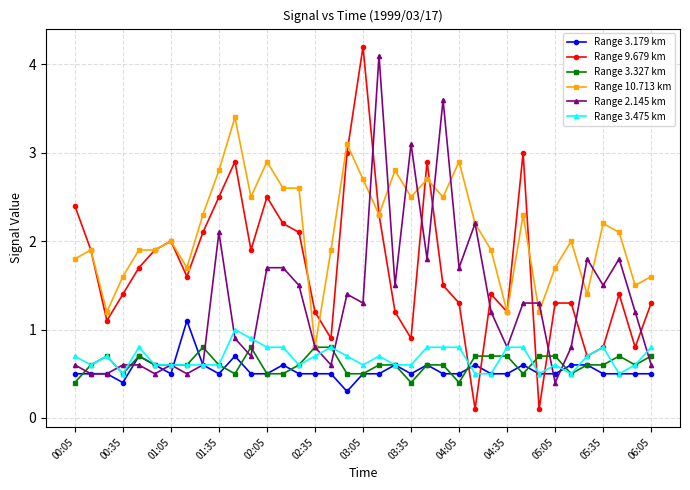

True or false: Range 3.475 km has more than 2 points higher than both neighbors.

True